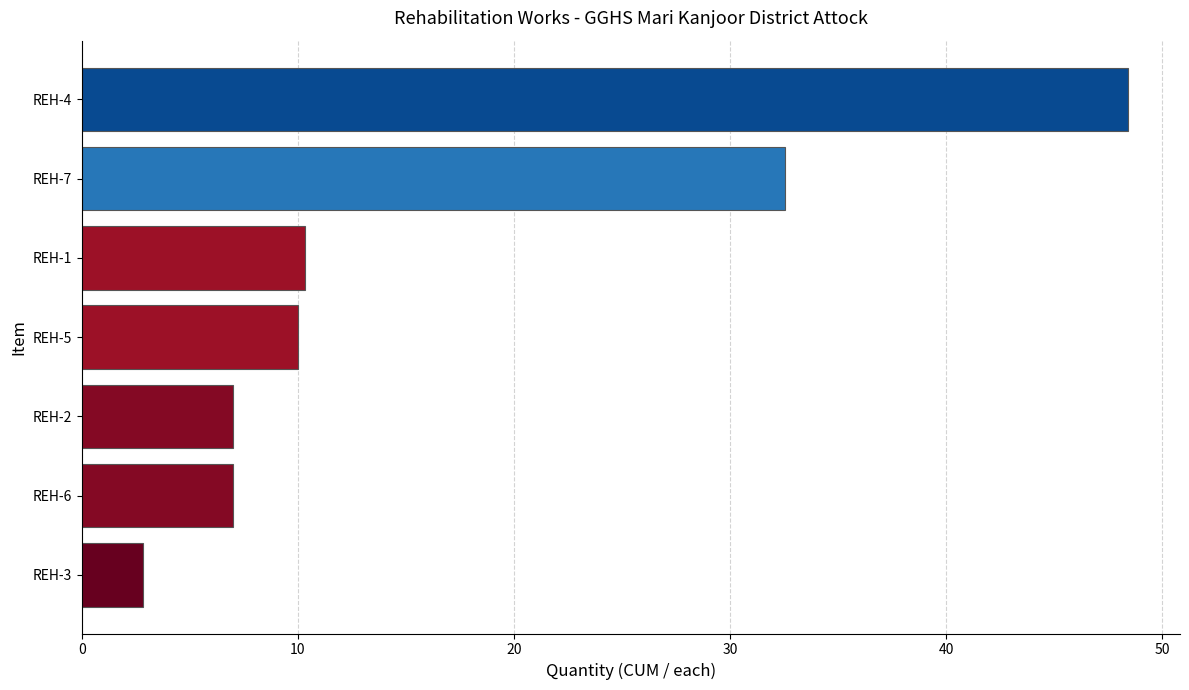

What is the label of the 1st bar from the top?

REH-4